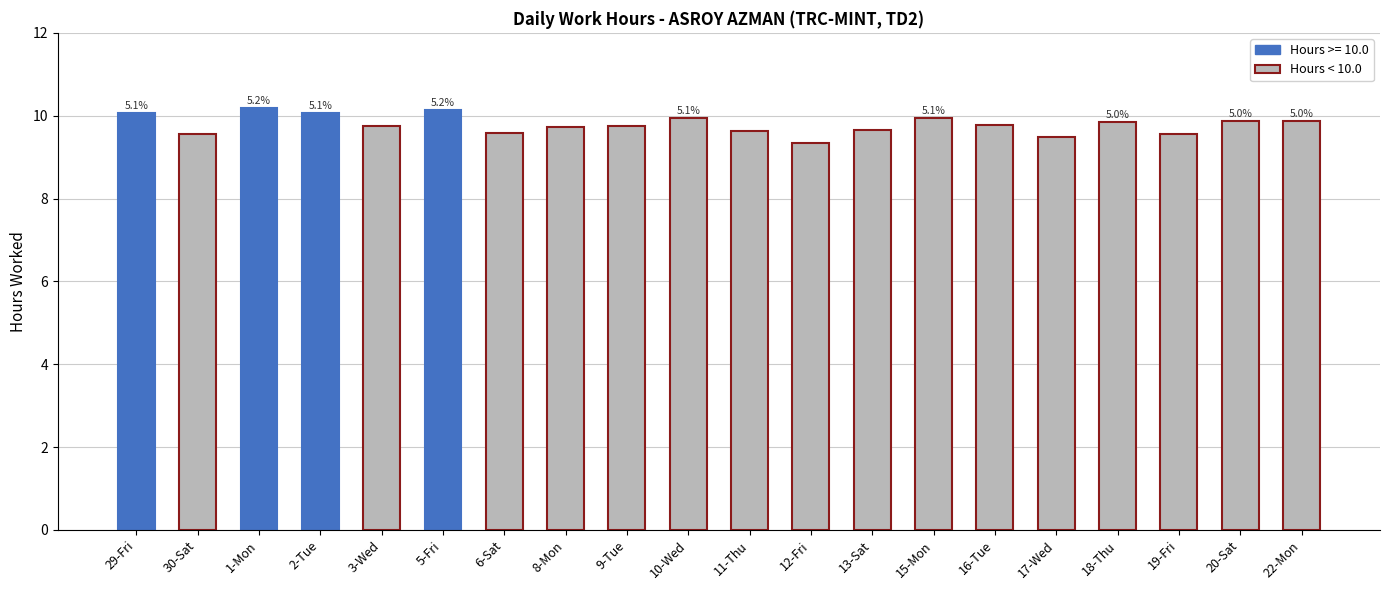

What is the label of the 19th bar from the right?

30-Sat